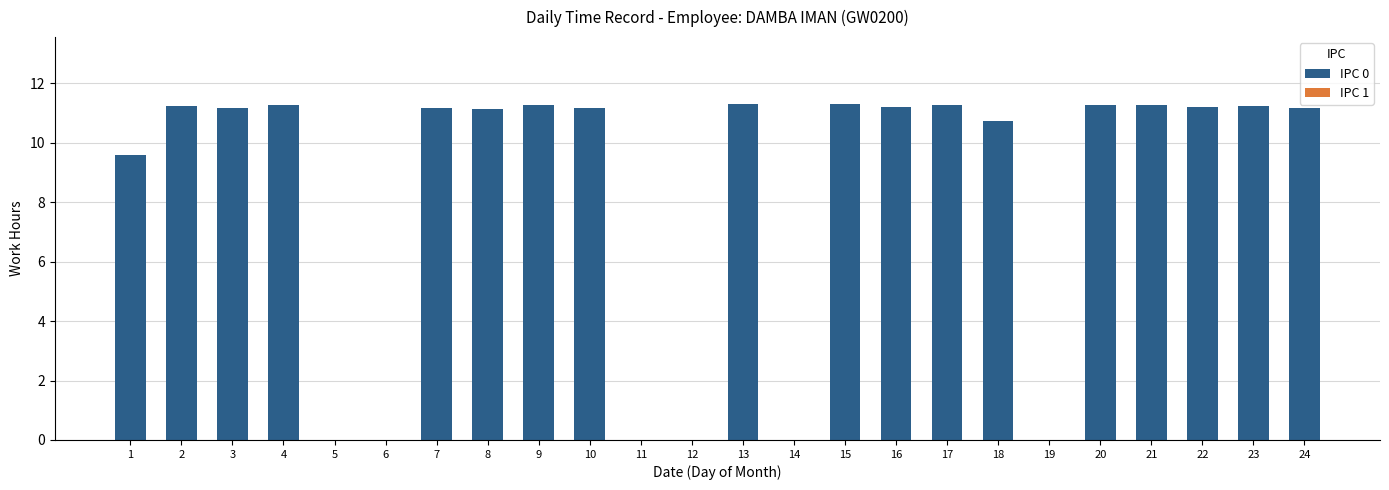

The chart shows a value of 4.9 at 10. True or false?

False